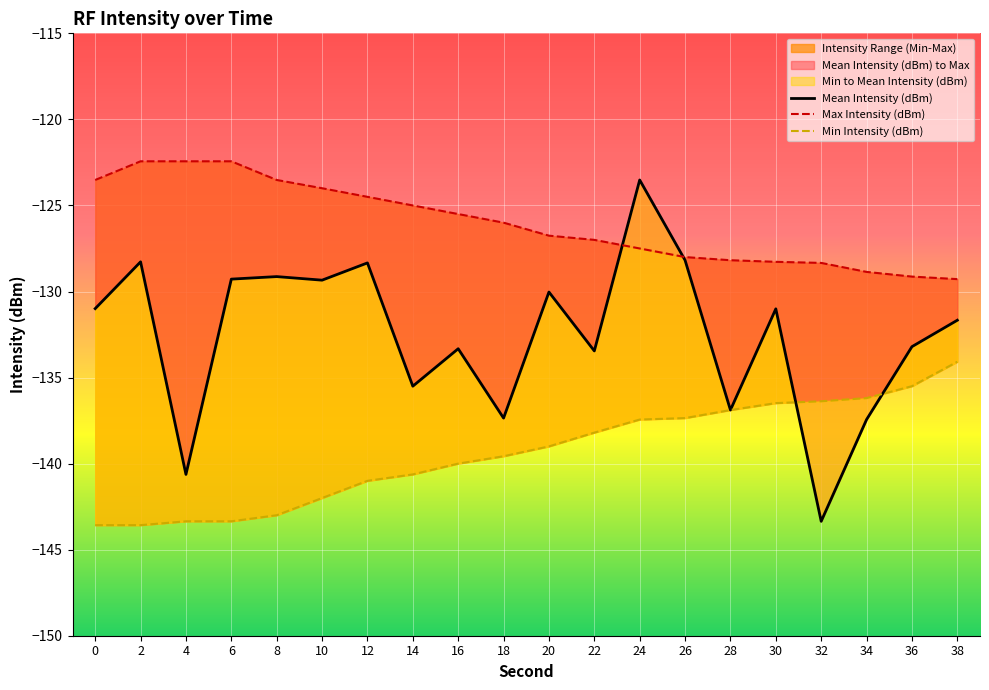

The value of Max Intensity (dBm) at 22 is -189.5. True or false?

False